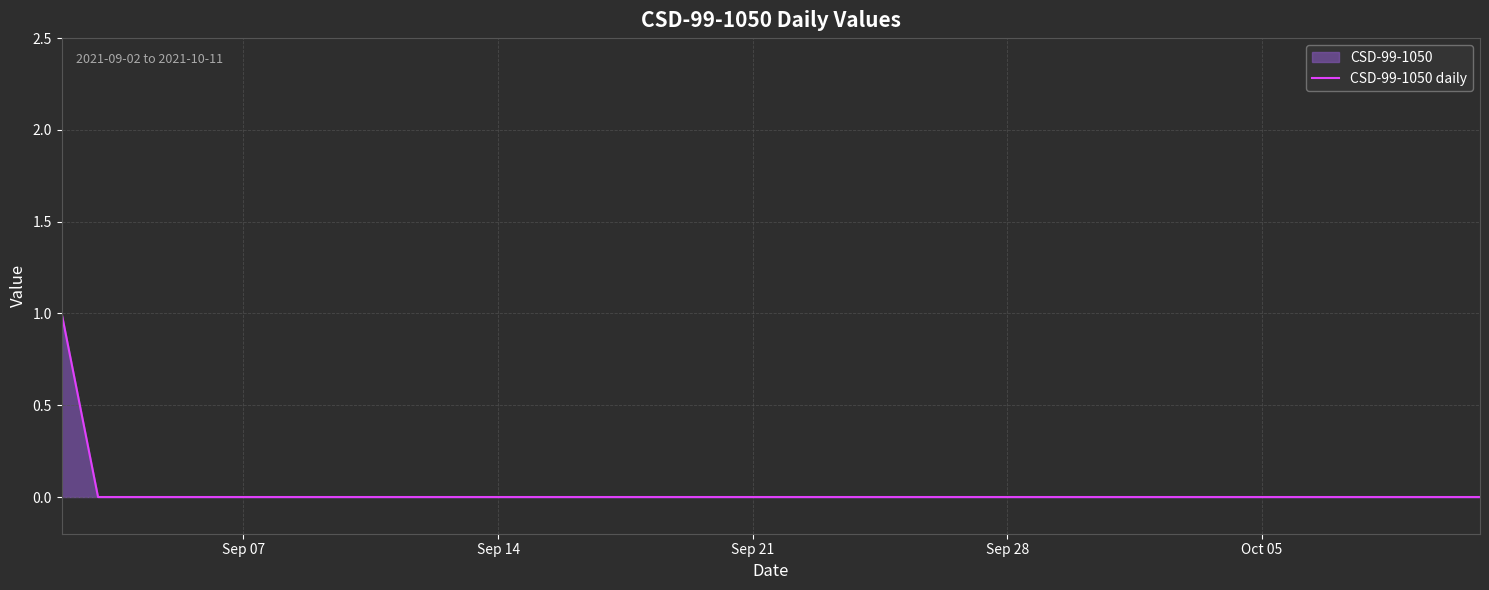

How many values are above zero?

1